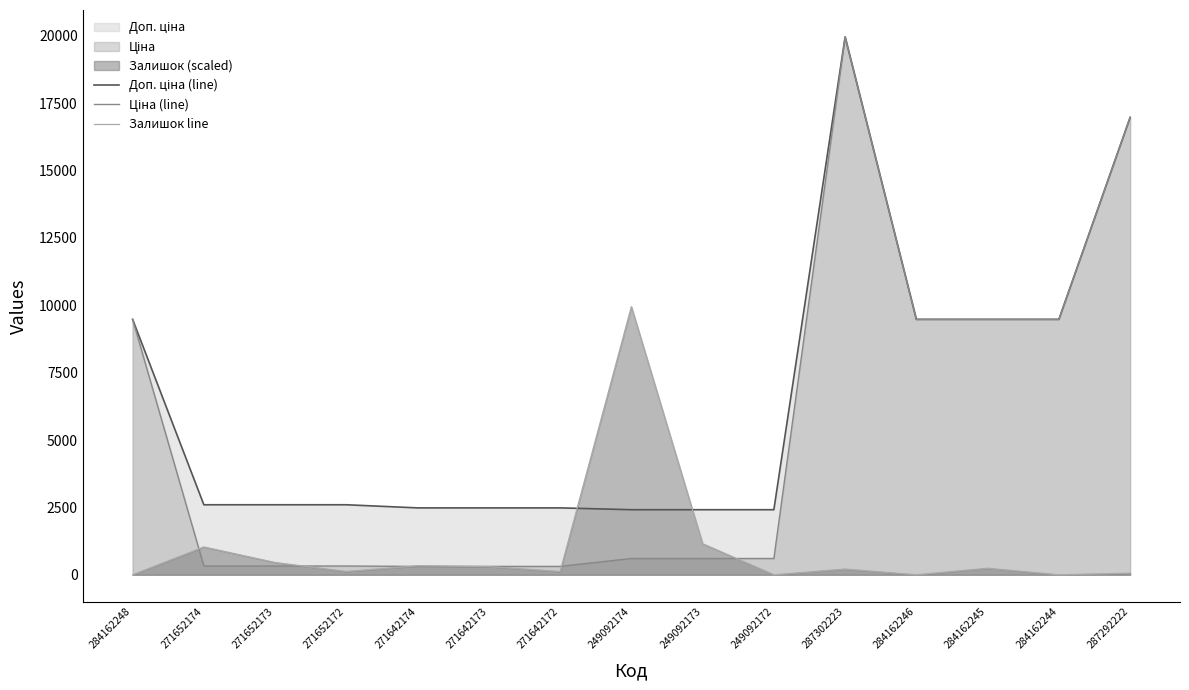

What is the minimum value for Ціна (line)?

310.3